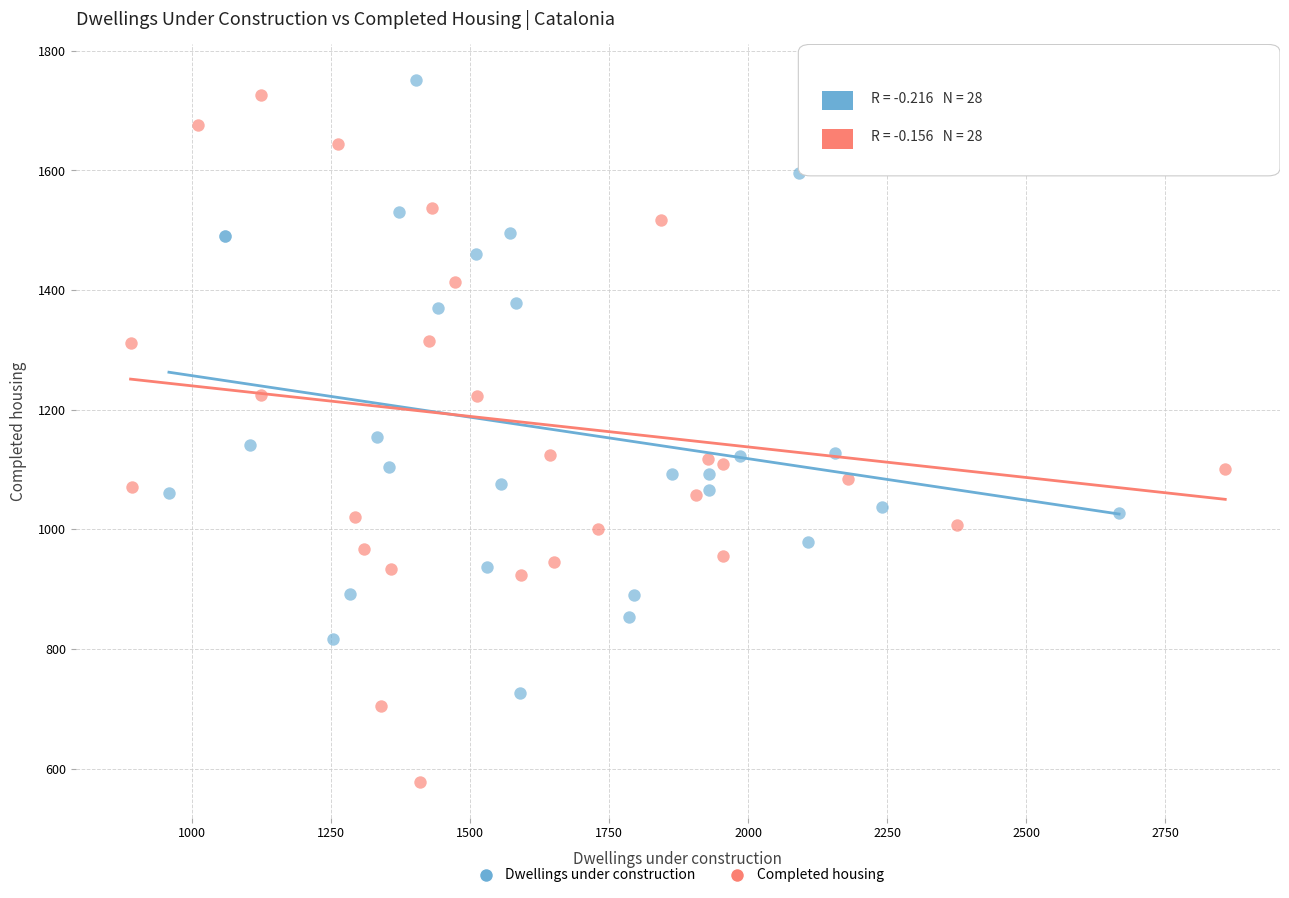

Which series contains the lowest Y value?

Completed housing